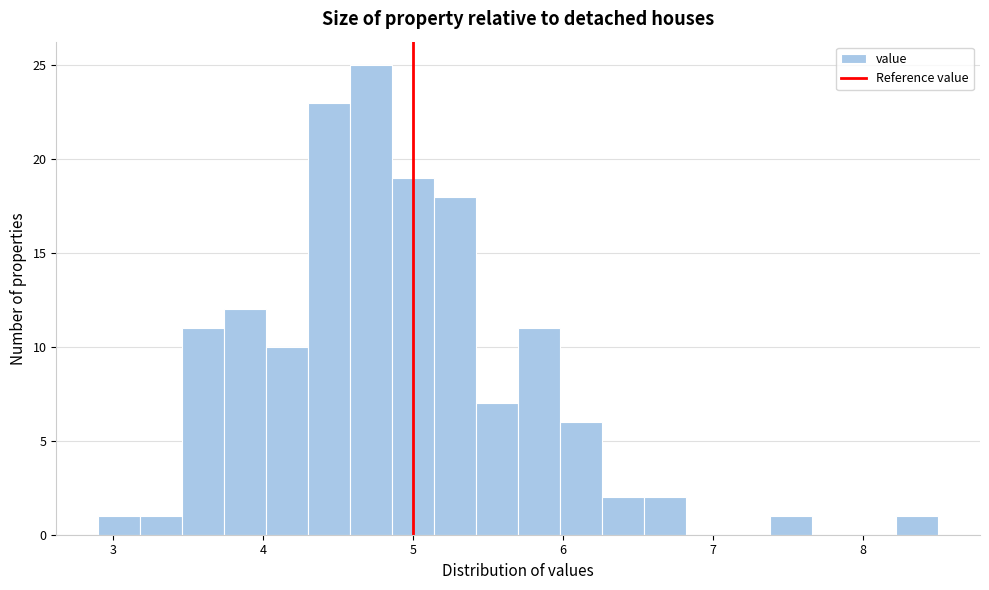

Around what value on the x-axis is the tallest bar? Give the approximate position of its centre, as read against the axis.

4.7